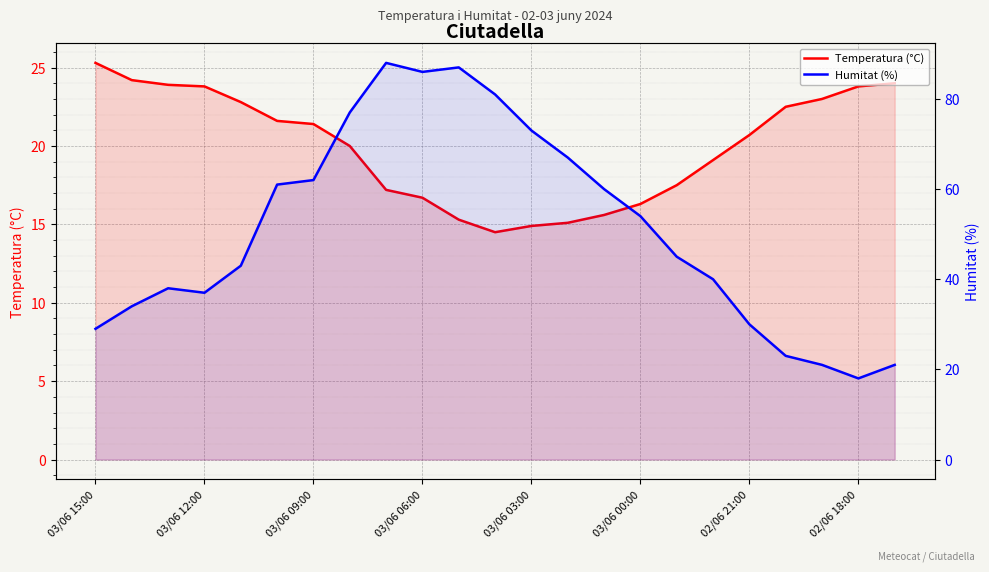

True or false: Humitat (%) and Temperatura (°C) intersect in this chart.

True